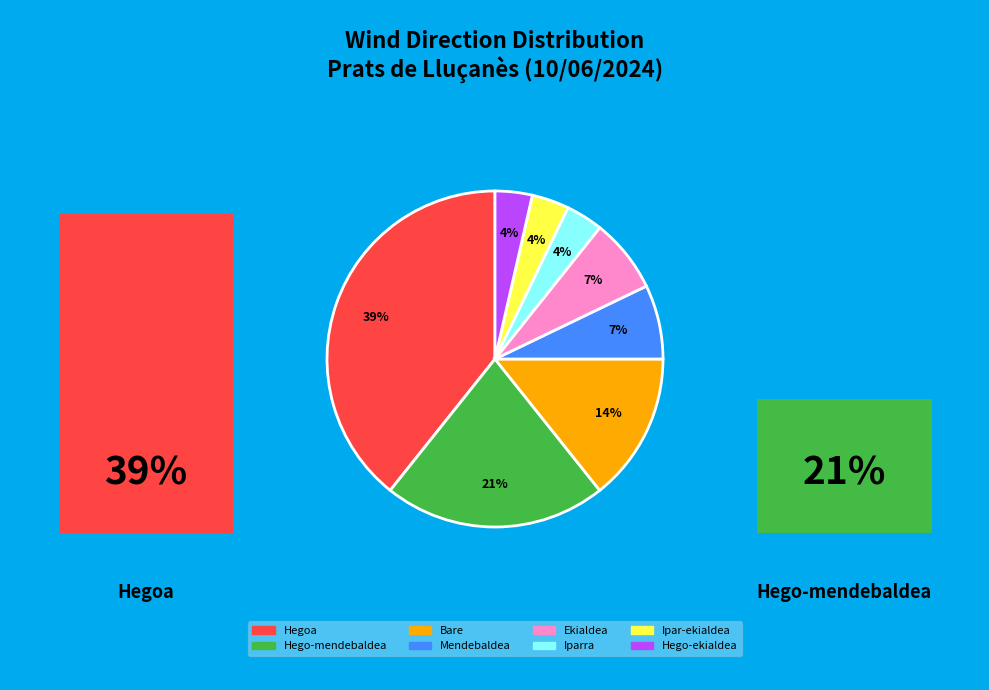

To the nearest percent, what is the average slice percentage?

12%